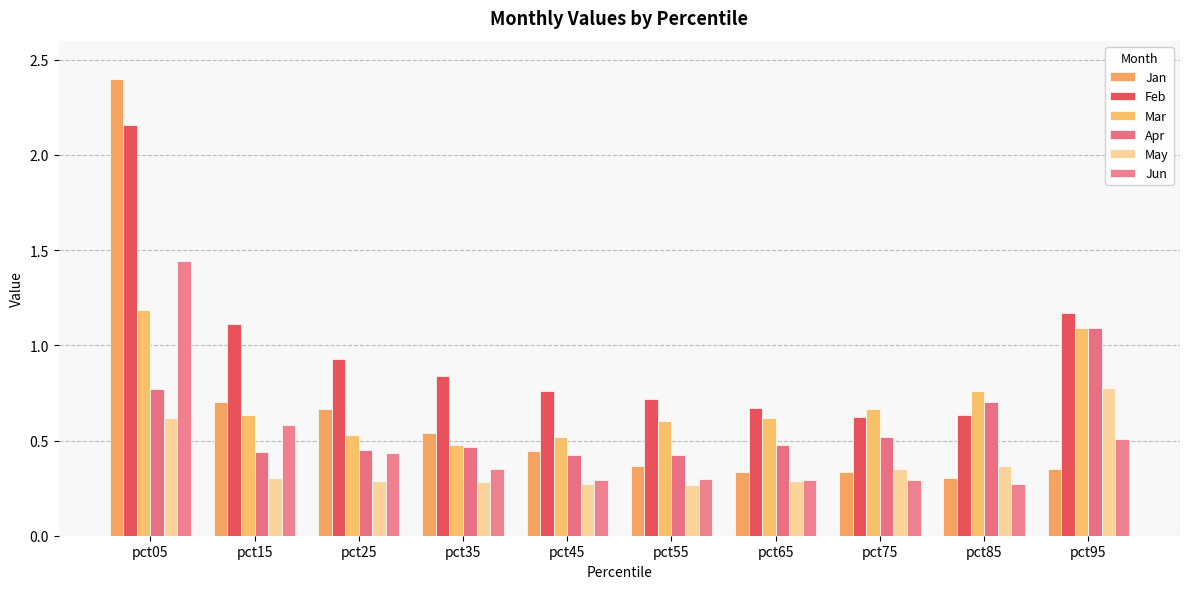

Rank the categories by Jun value from highest to lowest.

pct05, pct15, pct95, pct25, pct35, pct55, pct65, pct45, pct75, pct85